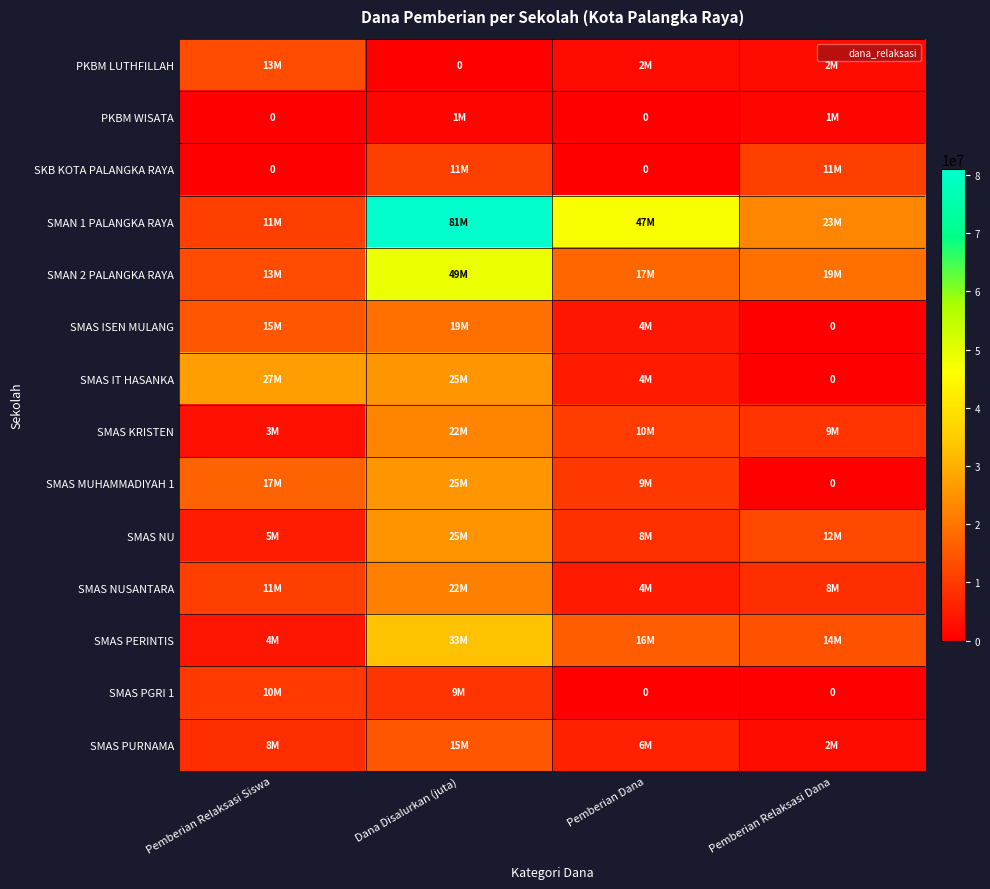

What is the total value across all series at Pemberian Dana?

130000000